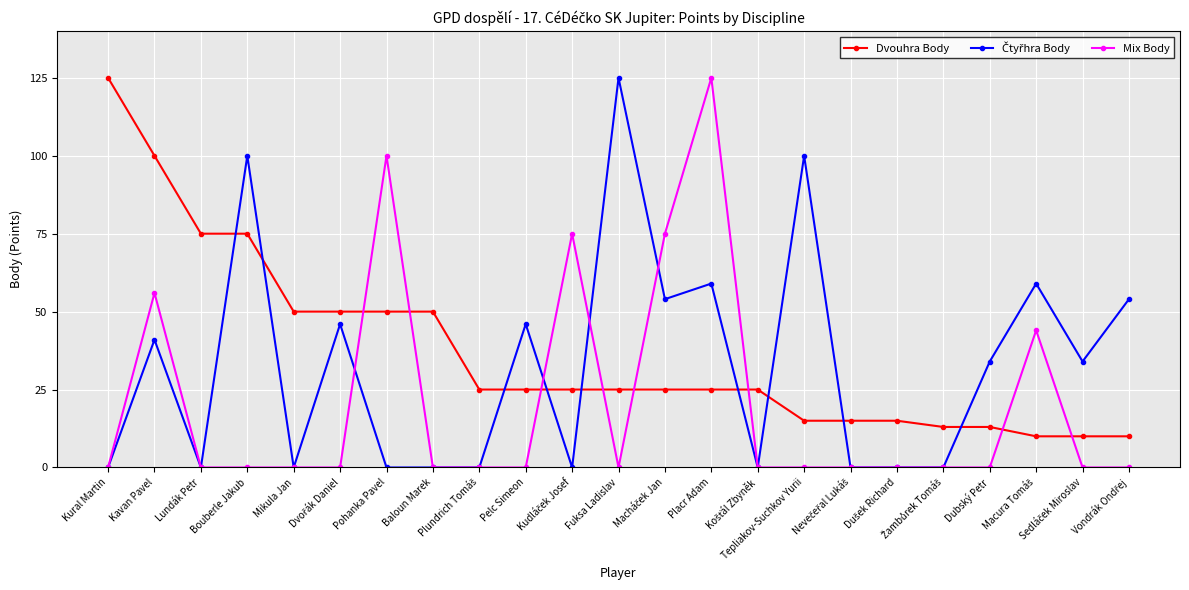

How many intersections are there between Mix Body and Dvouhra Body?

8